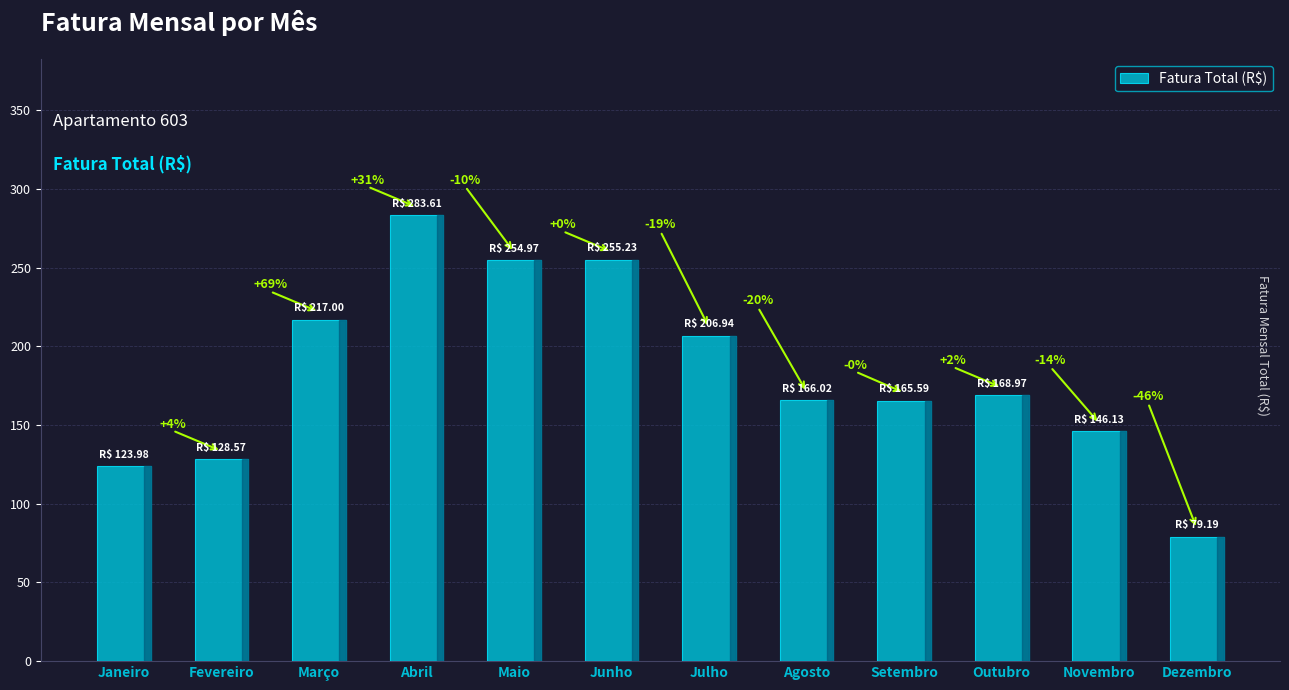

Does the chart contain any negative values?

No